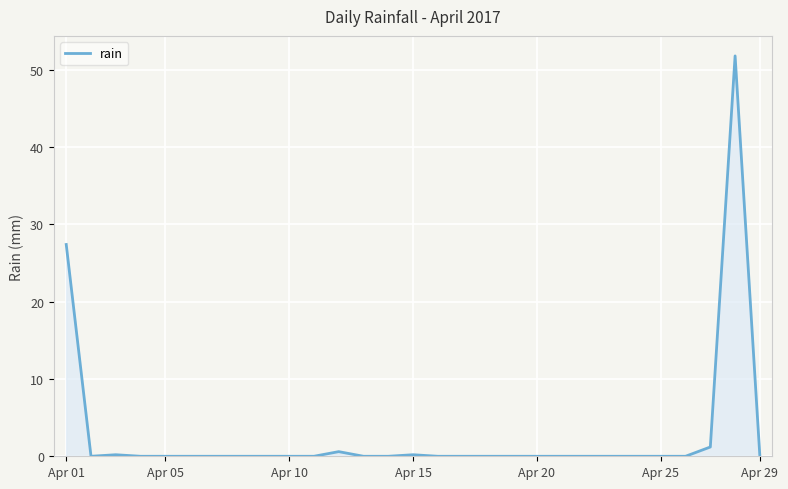

What is the difference between the maximum and minimum values?

51.8